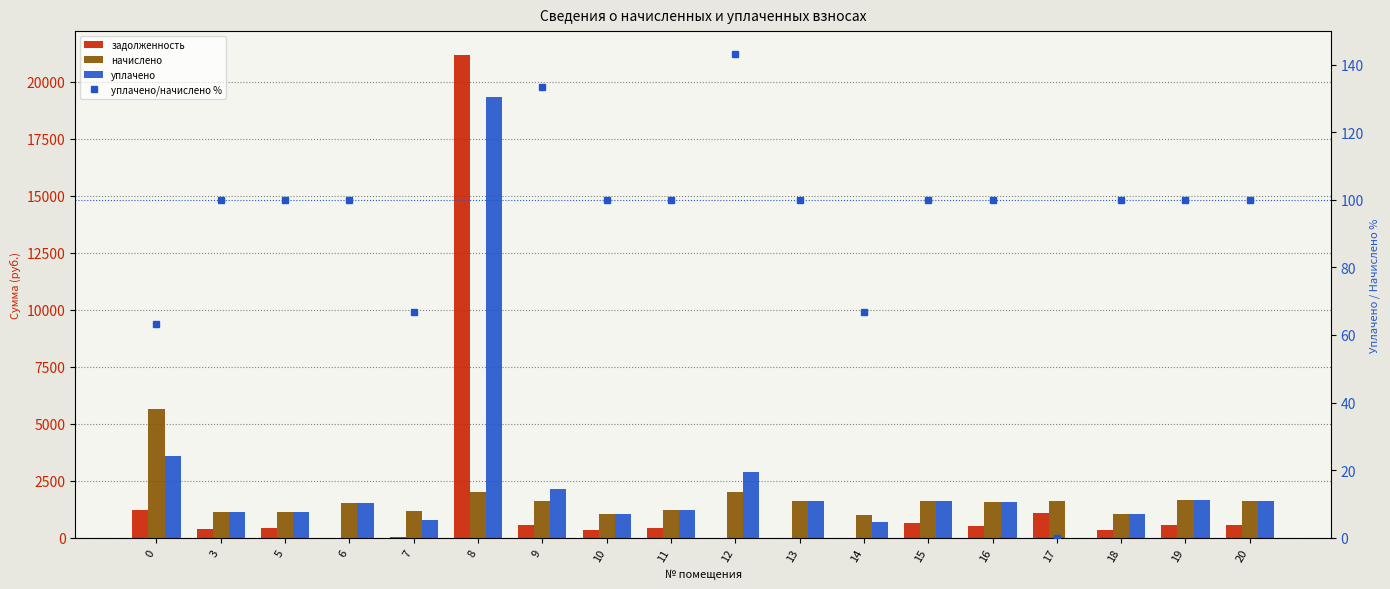

Does the chart contain any negative values?

No